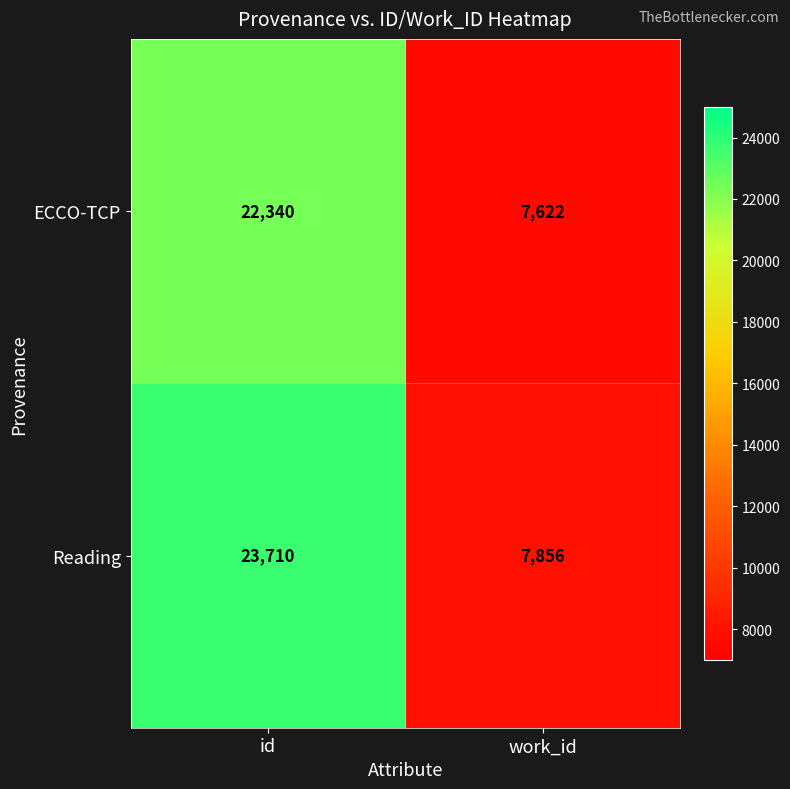

What is the difference between the ECCO-TCP values at work_id and id?

14718